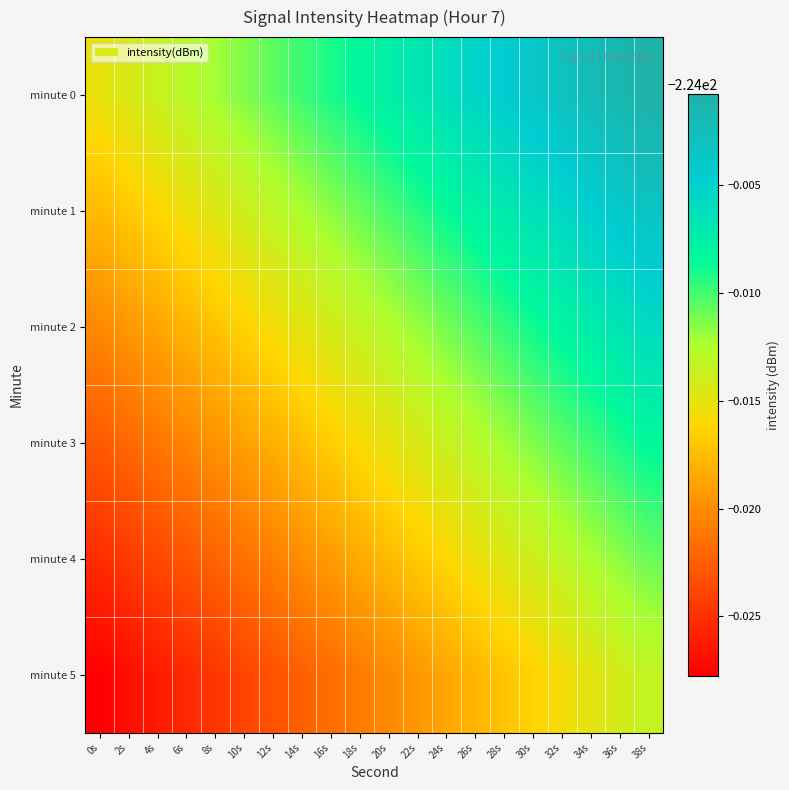

Count the number of data series in this chart.

6